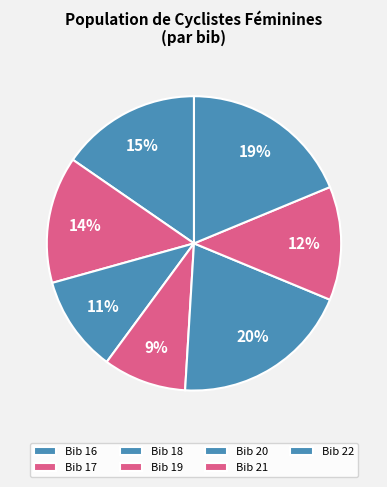

How many slices are in this pie chart?

7